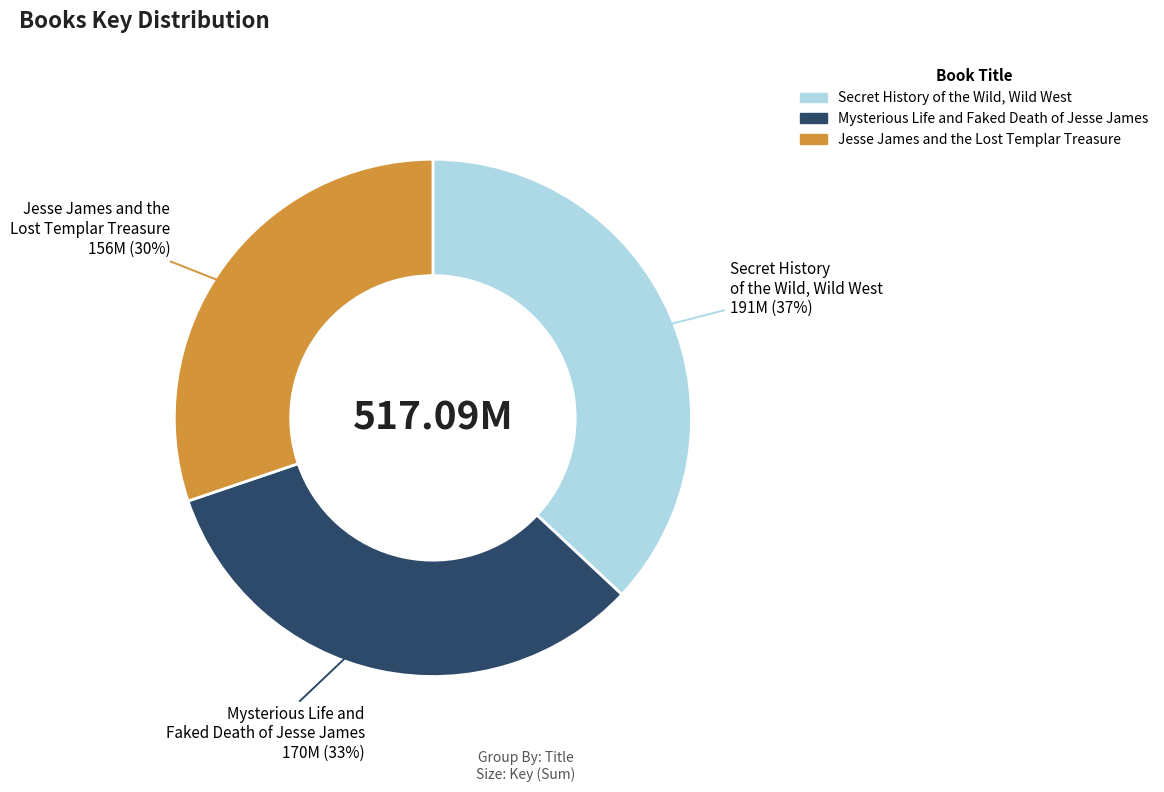

Is Jesse James and the Lost Templar Treasure the majority of the pie?

No